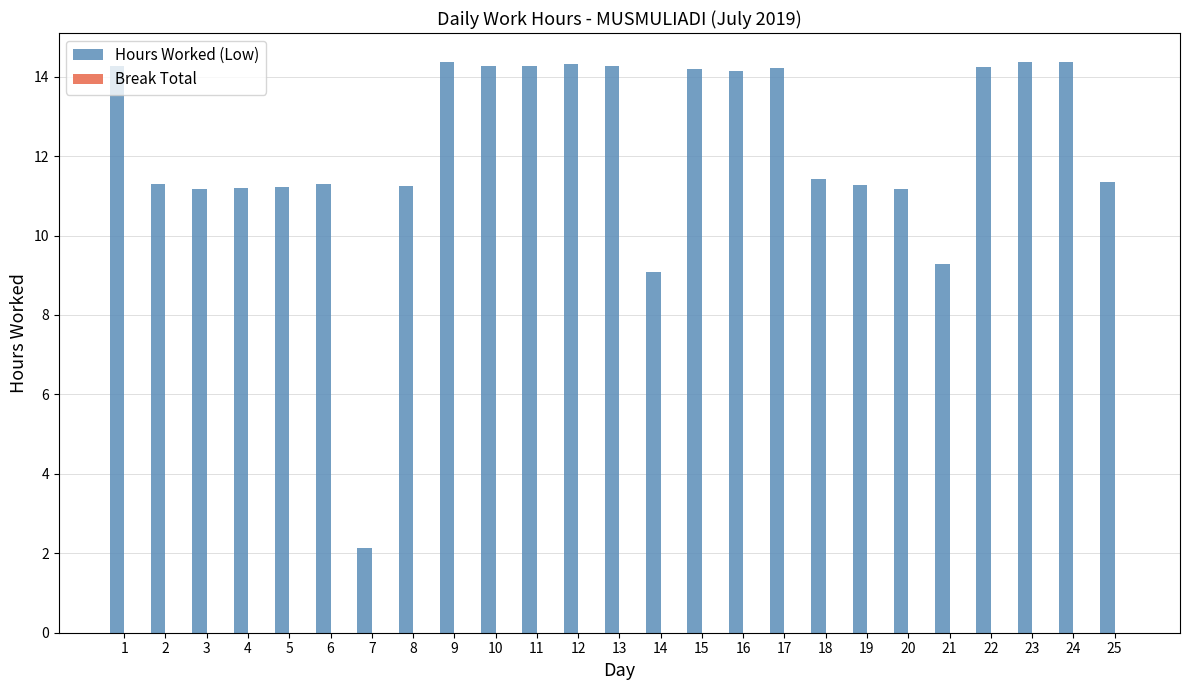

Which category has the lowest value across all series?

7